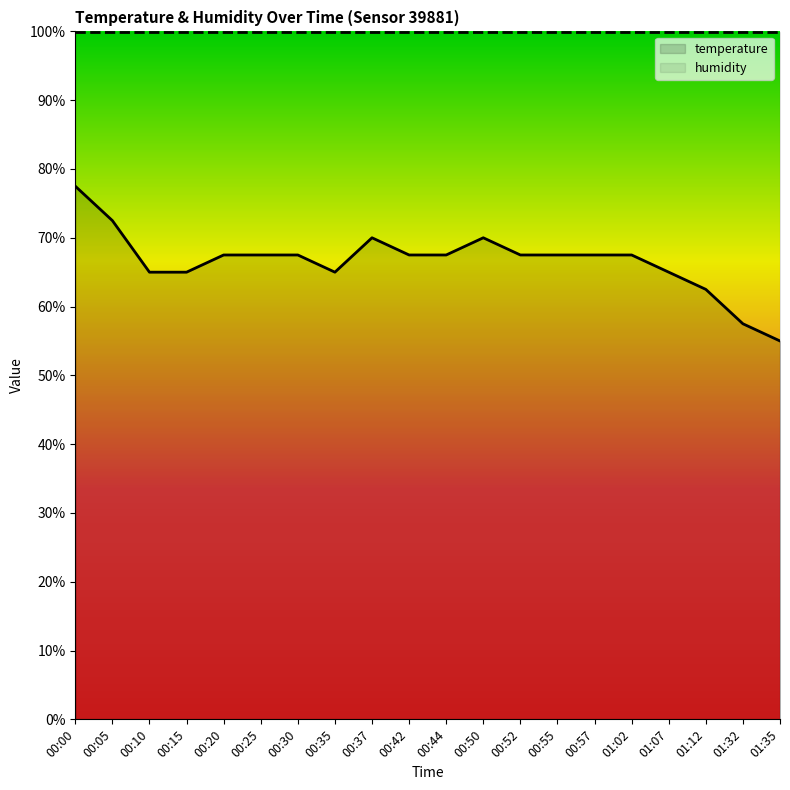

The value of humidity at 00:57 is 130.5. True or false?

False